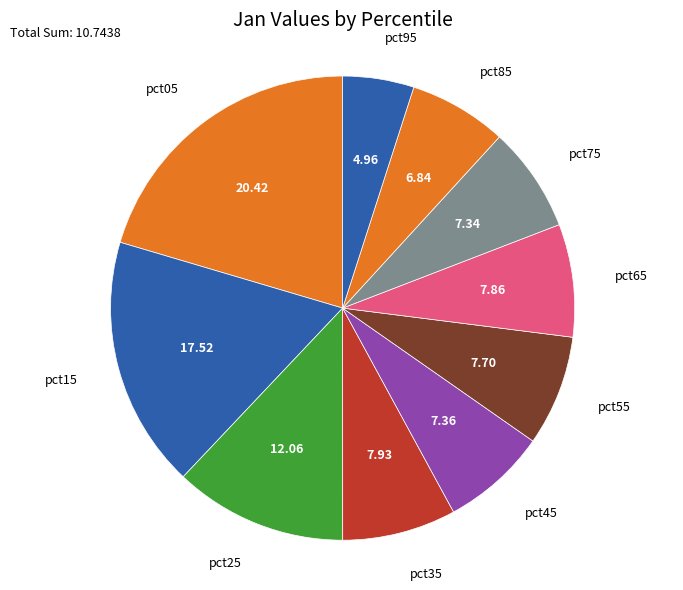

What is the largest slice in the pie chart?

pct05